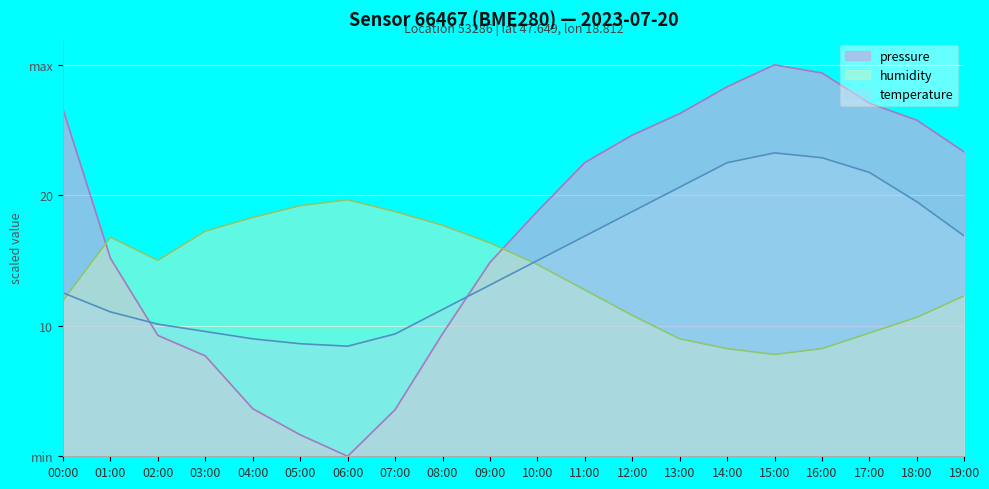

How many positive values does the pressure series have?

19